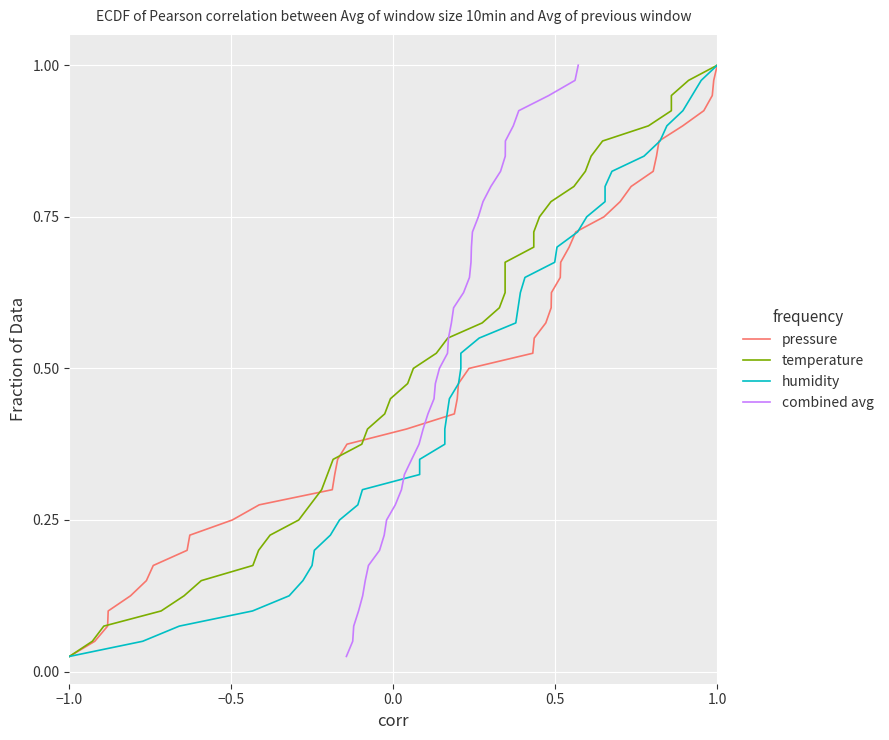

At which label does pressure reach its minimum?

−1.0